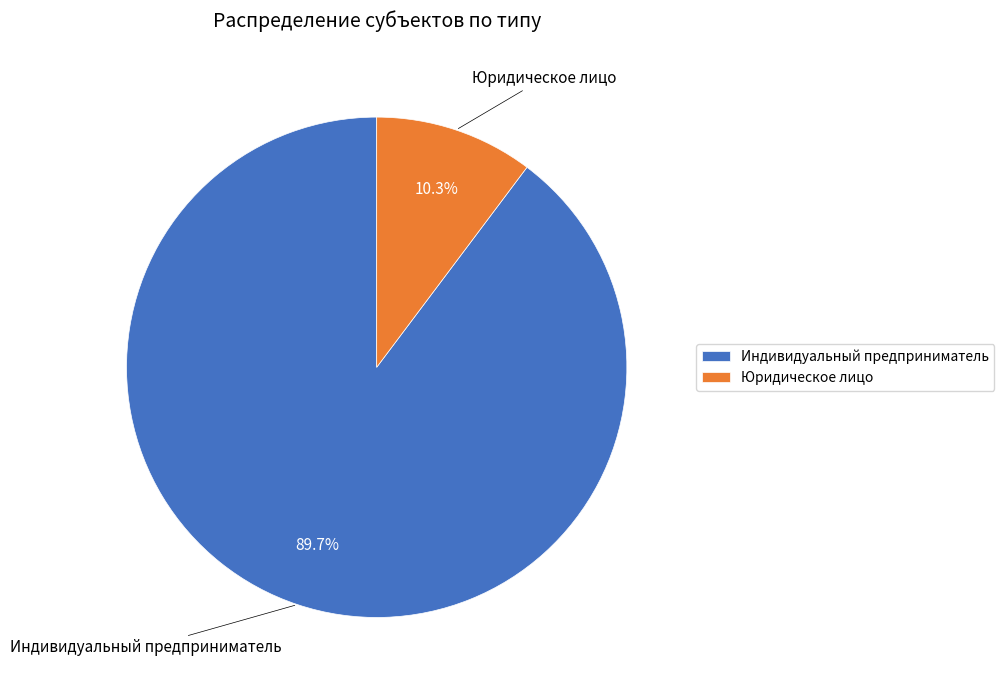

Which category accounts for the majority?

Индивидуальный предприниматель